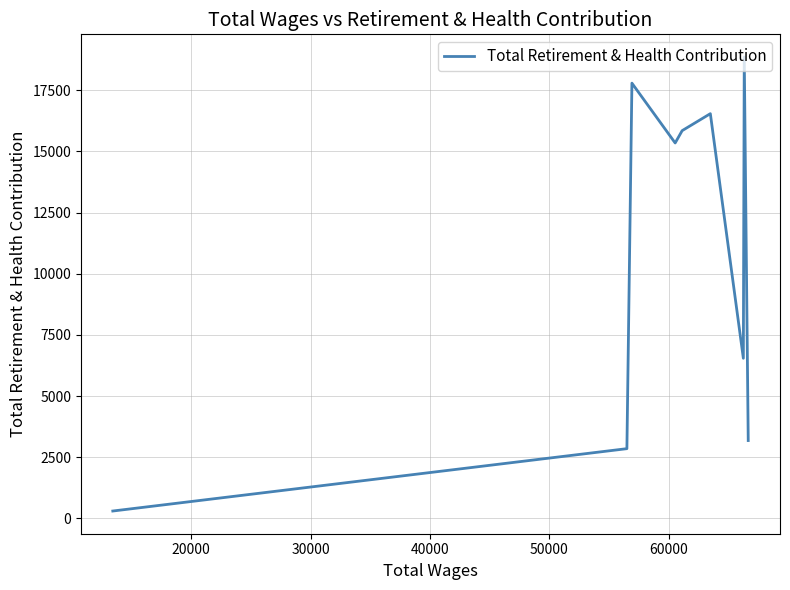

How many lines are shown in the chart?

1